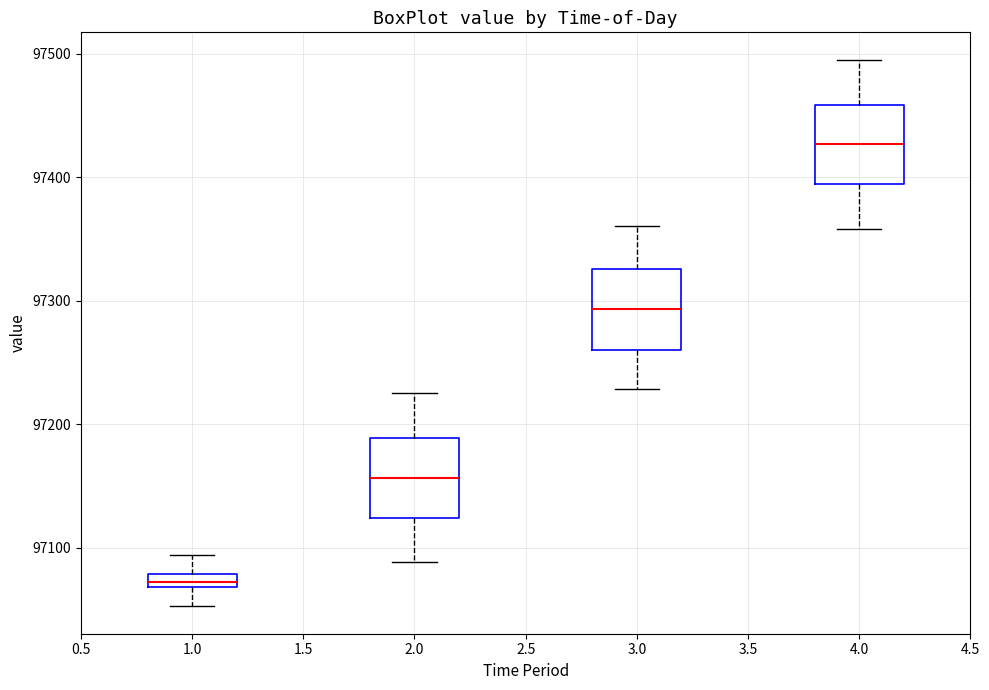

Where does the lower whisker of the box at x = 2.0 end on the y-axis? The values are not printed on the chart, so give them approximately, as read against the axis.

97090